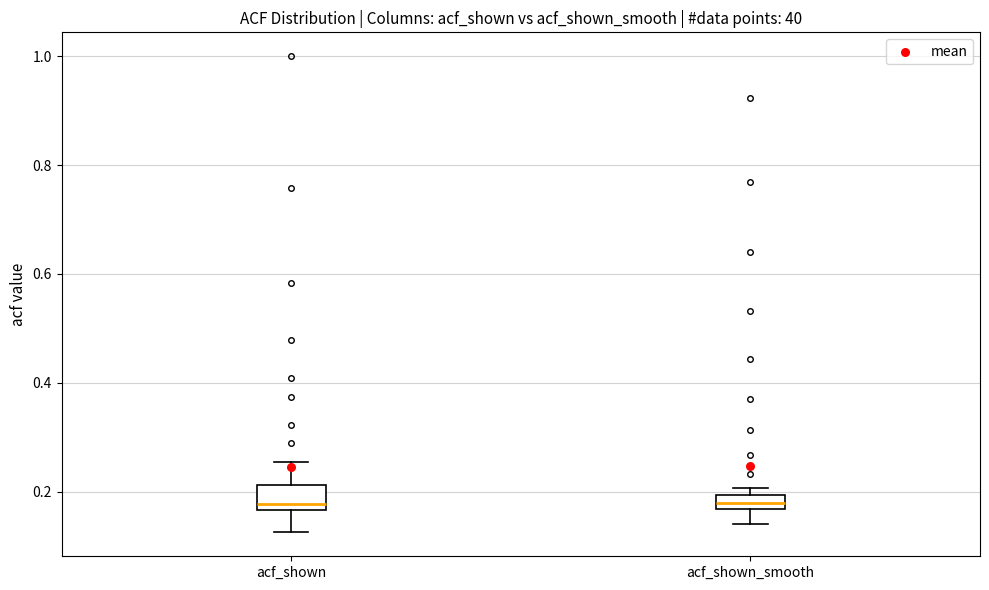

Where does the median line of the box for acf_shown_smooth sit on the y-axis? The values are not printed on the chart, so give them approximately, as read against the axis.

0.18